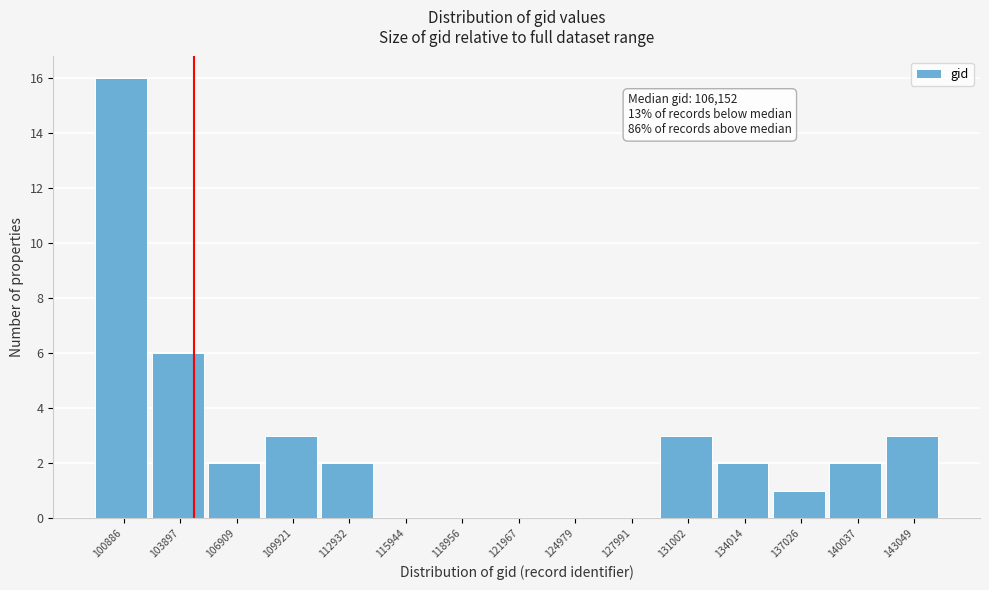

Reading left to right, extract all data points from this chart.

100886=16	103897=6	106909=2	109921=3	112932=2	115944=0	118956=0	121967=0	124979=0	127991=0	131002=3	134014=2	137026=1	140037=2	143049=3